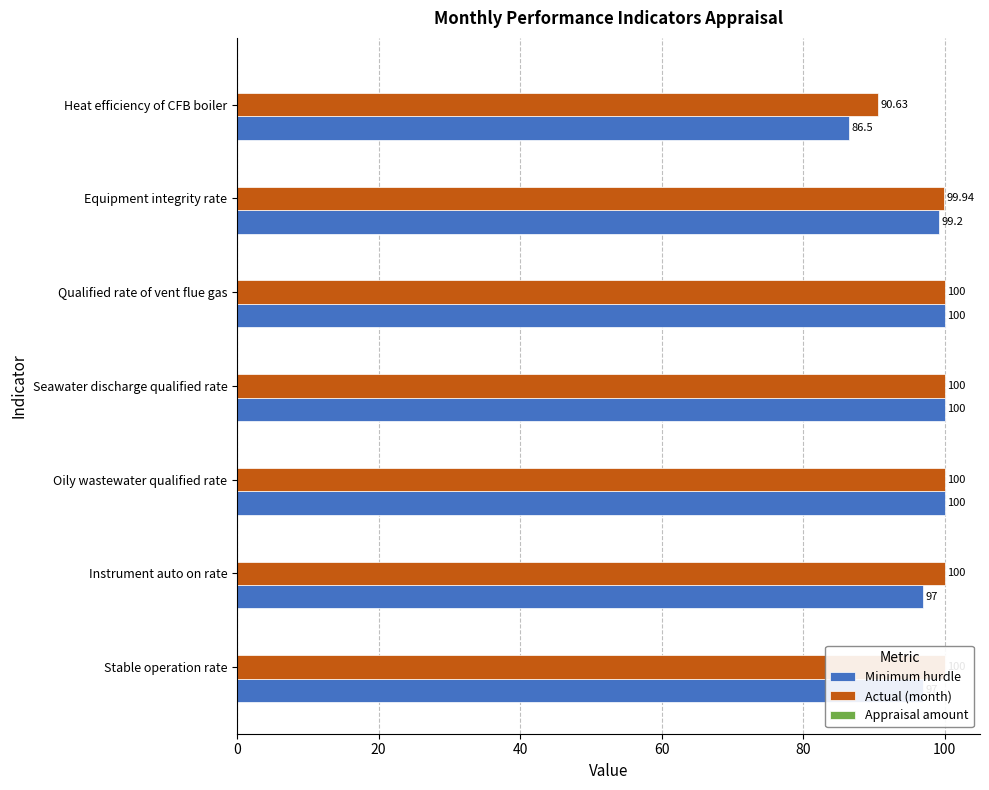

The value of Minimum hurdle at Heat efficiency of CFB boiler is 142.0. True or false?

False